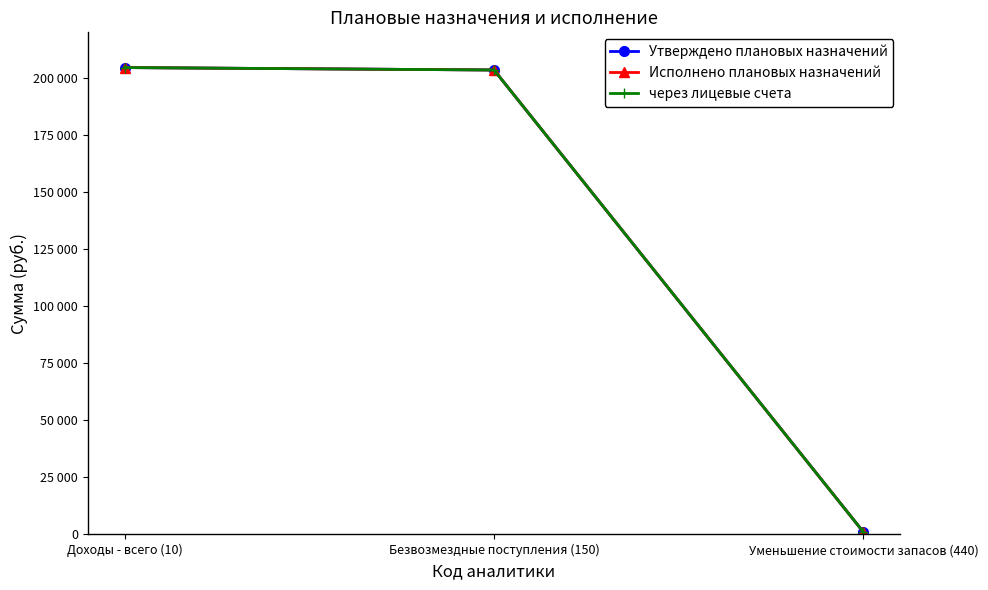

Is it true that через лицевые счета equals 203500 at Безвозмездные поступления (150)?

True